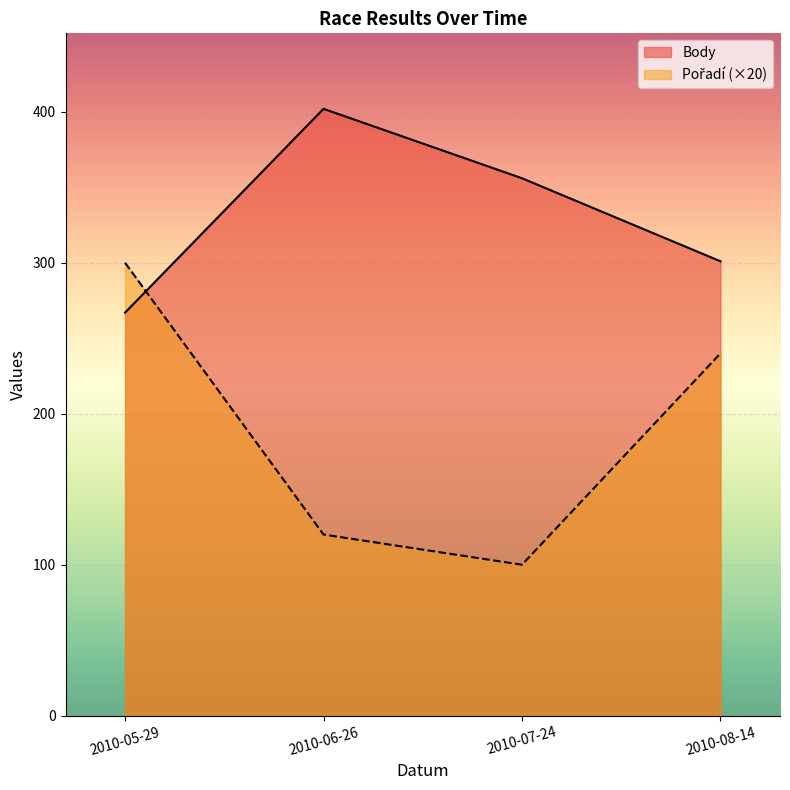

True or false: Pořadí has a value of 300 at 2010-05-29.

True